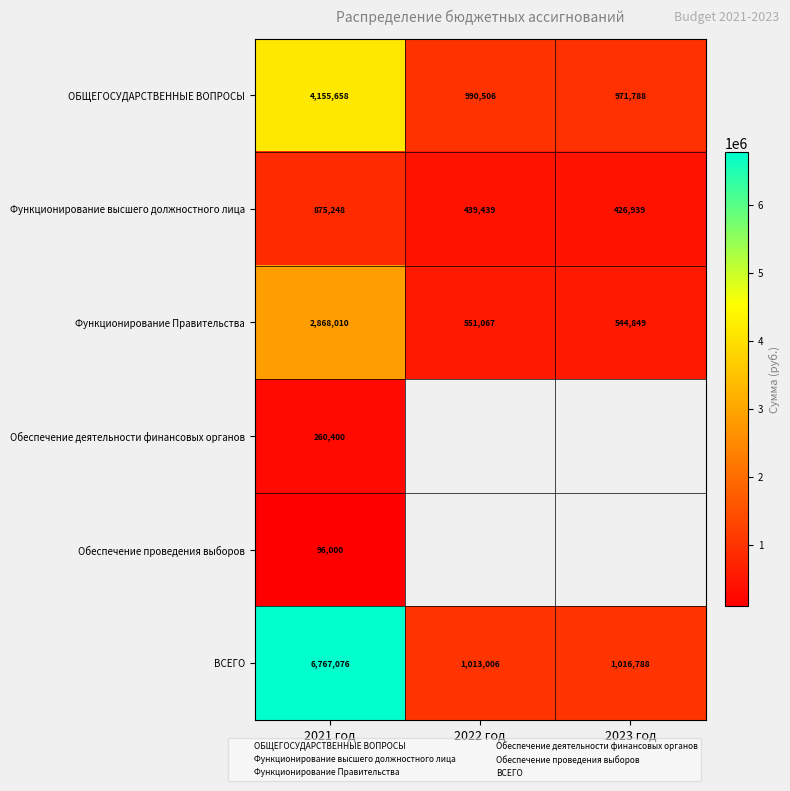

At which category is the sum across all series the highest?

2021 год